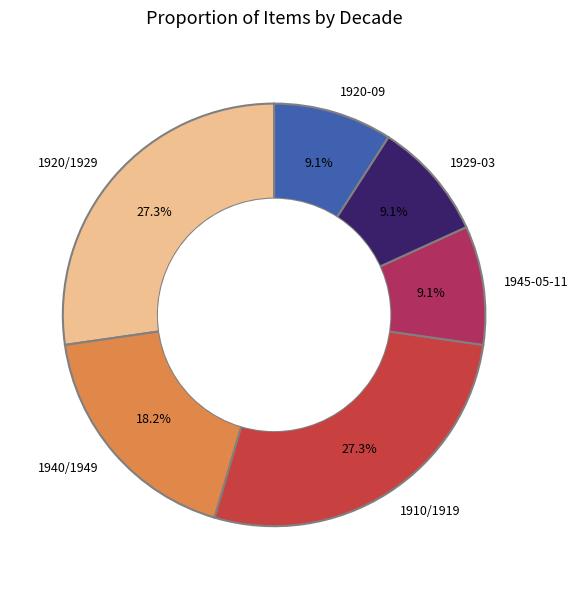

How many segments does this pie chart have?

6